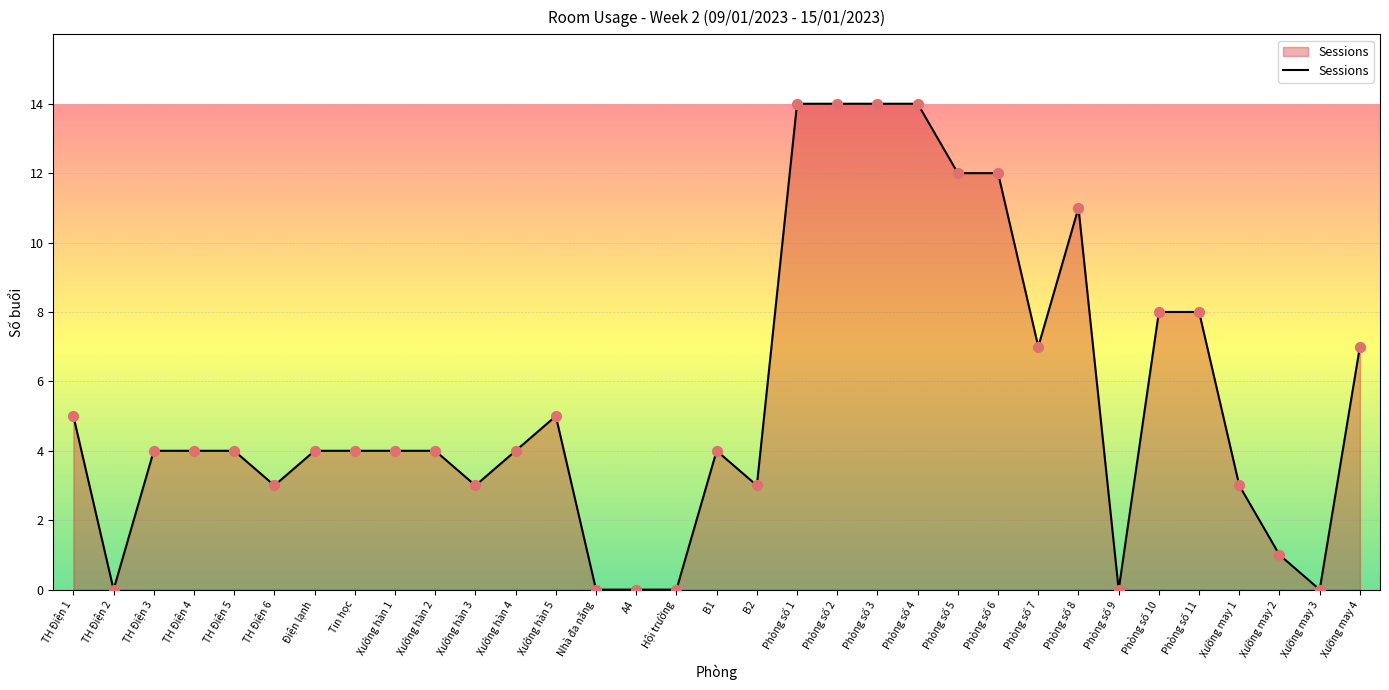

Which has a higher value, B1 or Phòng số 8?

Phòng số 8